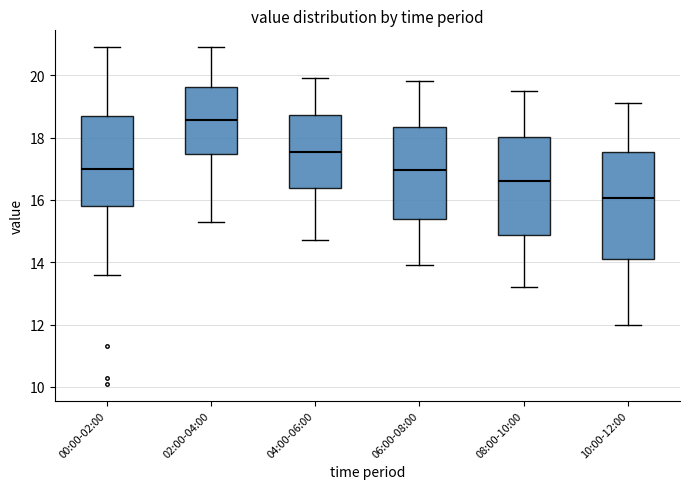

Reading left to right, read every box against the y-axis: the position of its median line, the range the box covers, and the ends of its whiskers. The values are not printed on the chart, so give them approximately, as read against the axis.

00:00-02:00: median 17.0, box 15.8 to 18.8, whiskers 13.6 to 21.0
02:00-04:00: median 18.6, box 17.4 to 19.6, whiskers 15.4 to 21.0
04:00-06:00: median 17.6, box 16.4 to 18.8, whiskers 14.8 to 20.0
06:00-08:00: median 17.0, box 15.4 to 18.4, whiskers 14.0 to 19.8
08:00-10:00: median 16.6, box 14.8 to 18.0, whiskers 13.2 to 19.6
10:00-12:00: median 16.0, box 14.2 to 17.6, whiskers 12.0 to 19.2